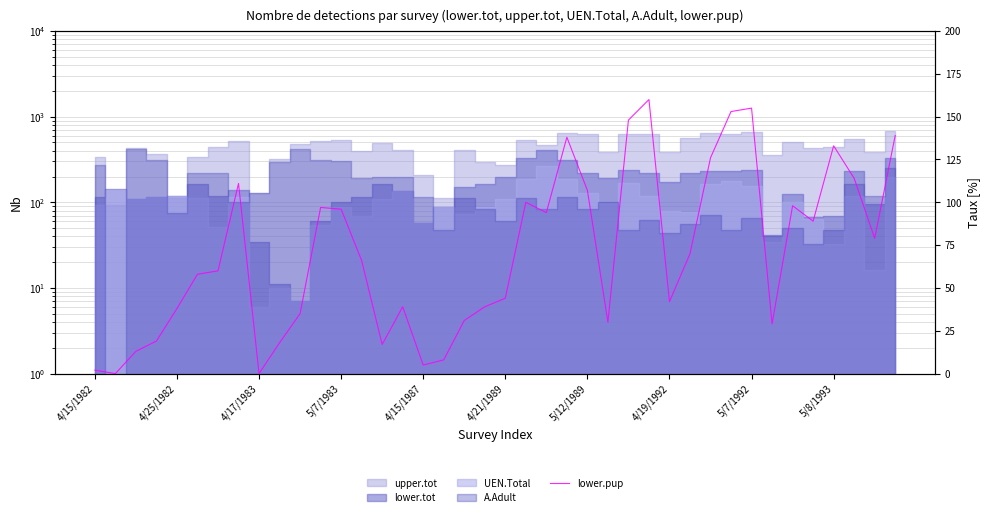

True or false: the data shows 94 at 22.

True